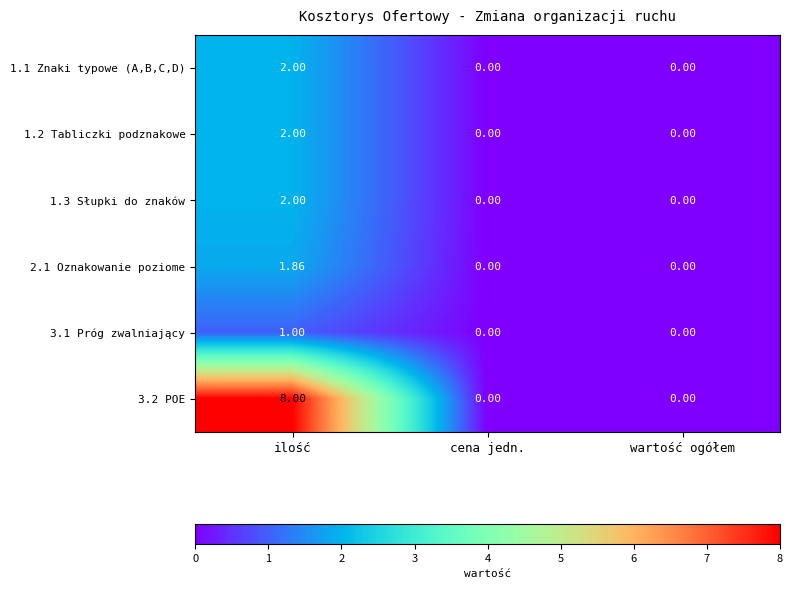

At which category is the sum across all series the highest?

ilość